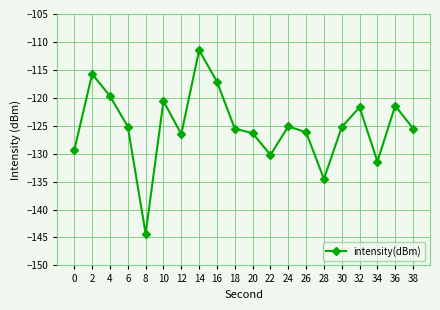

Where is the first local maximum?

2